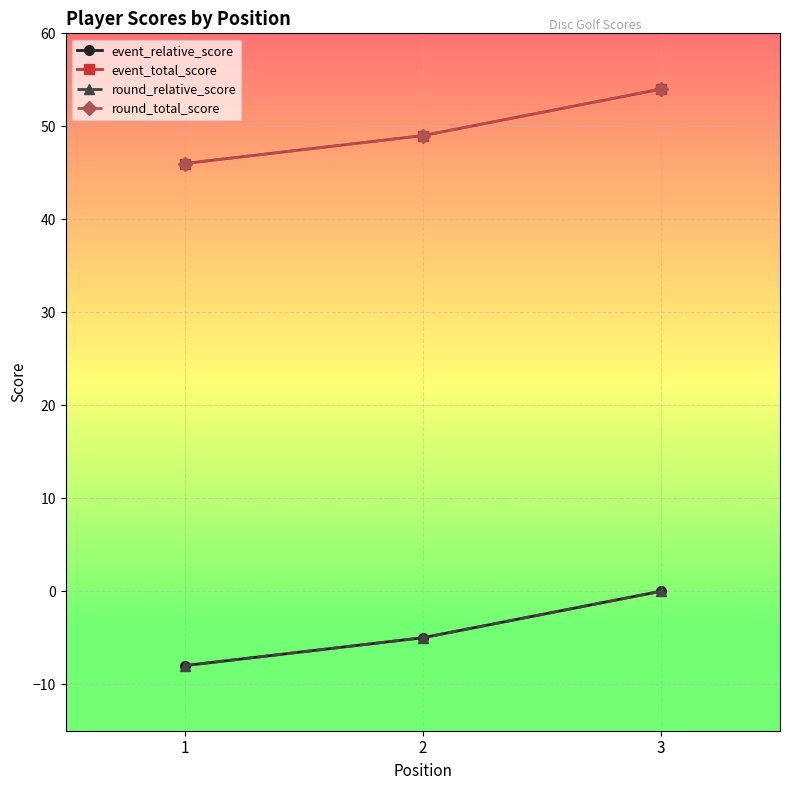

Does the chart have visible grid lines?

Yes